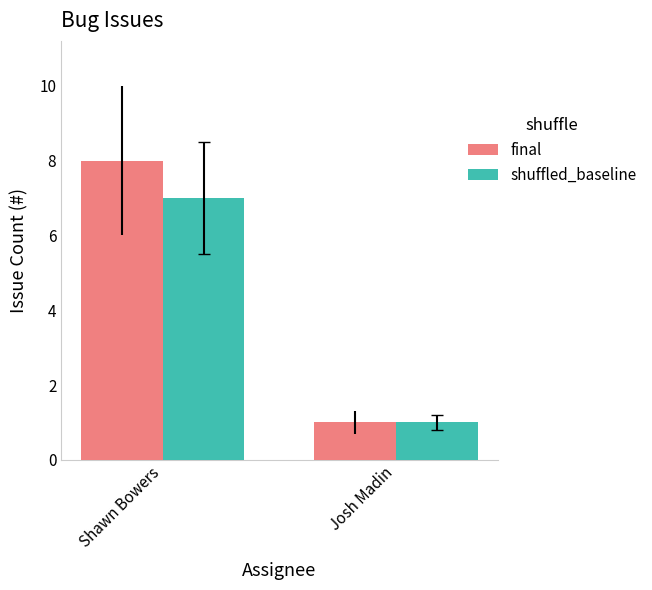

How many groups of bars are there?

2